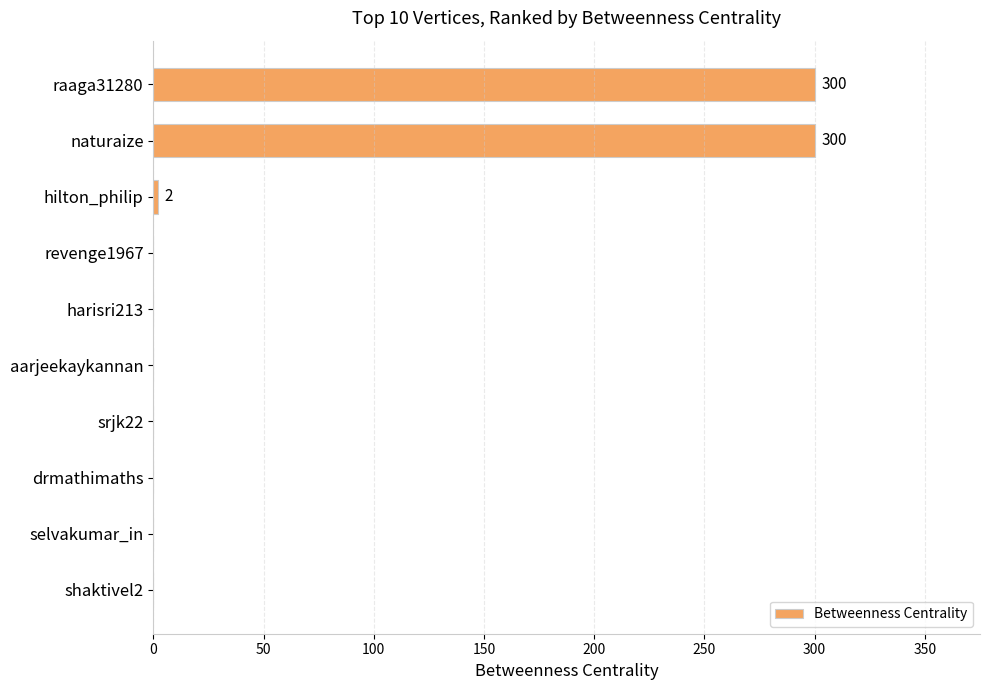

True or false: the data shows 0 at drmathimaths.

True